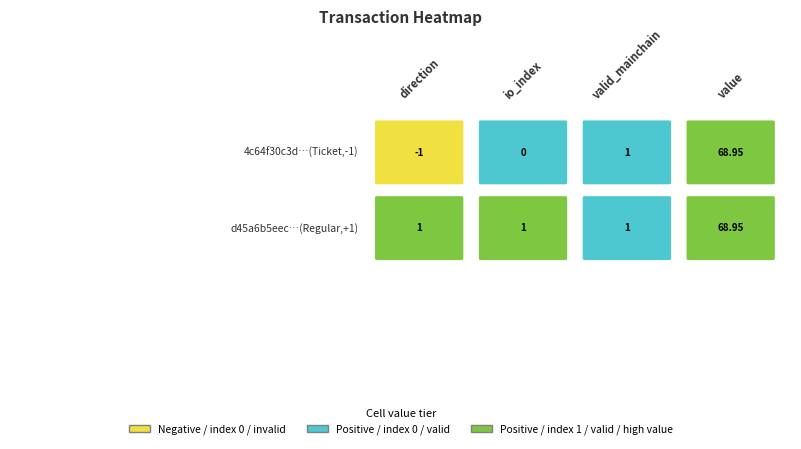

What is the average value of the 4c64f30c3d26762ad95612954099d1bdd4532c3 series?

17.2